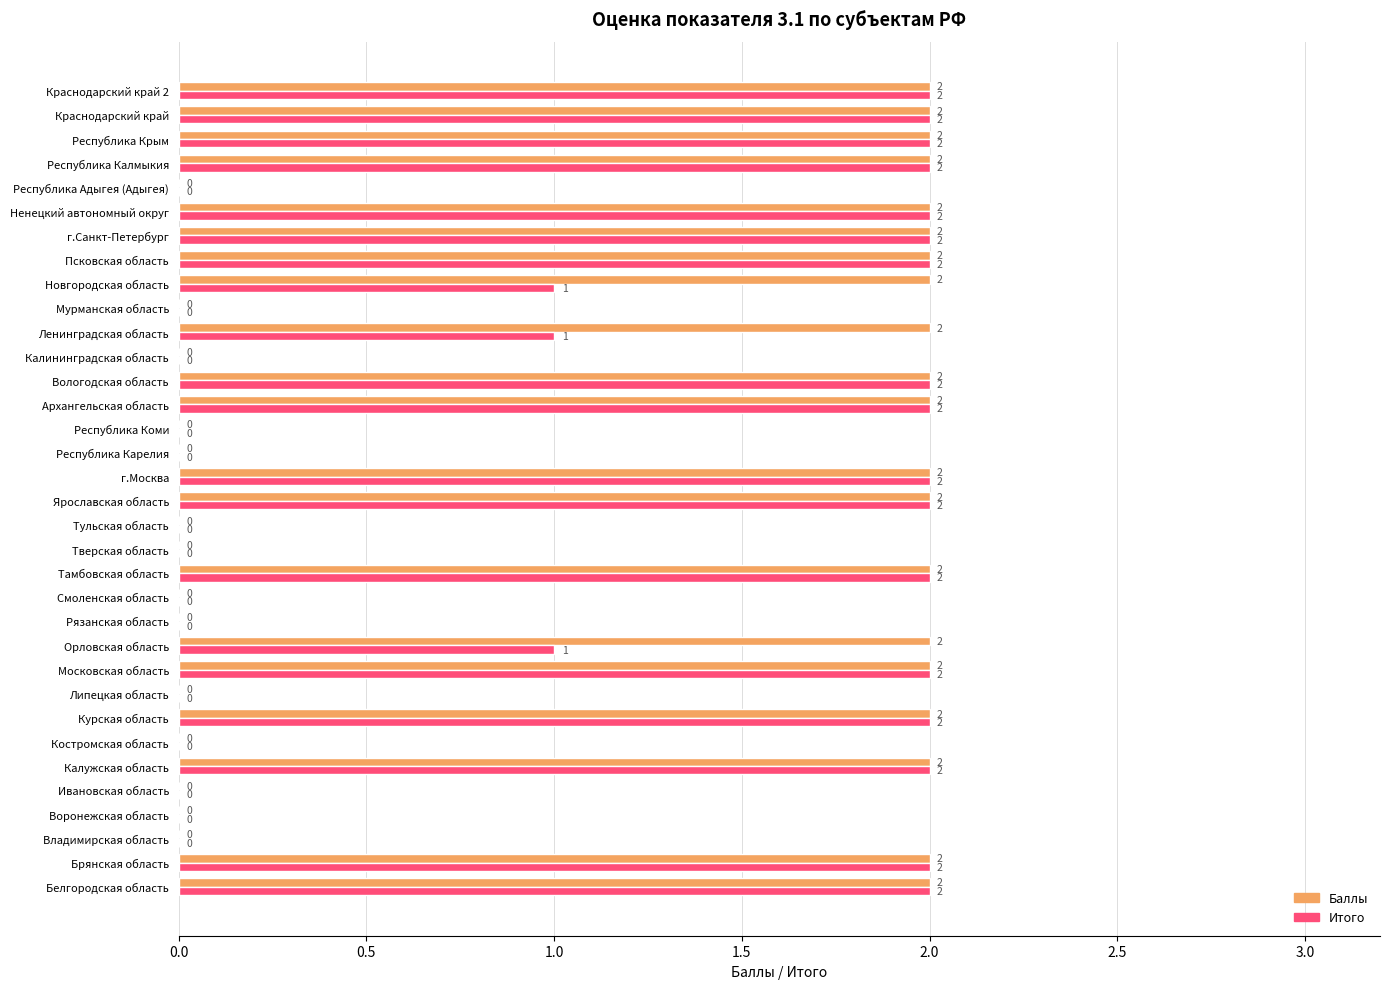

The Итого series shows 2 at Архангельская область. True or false?

True